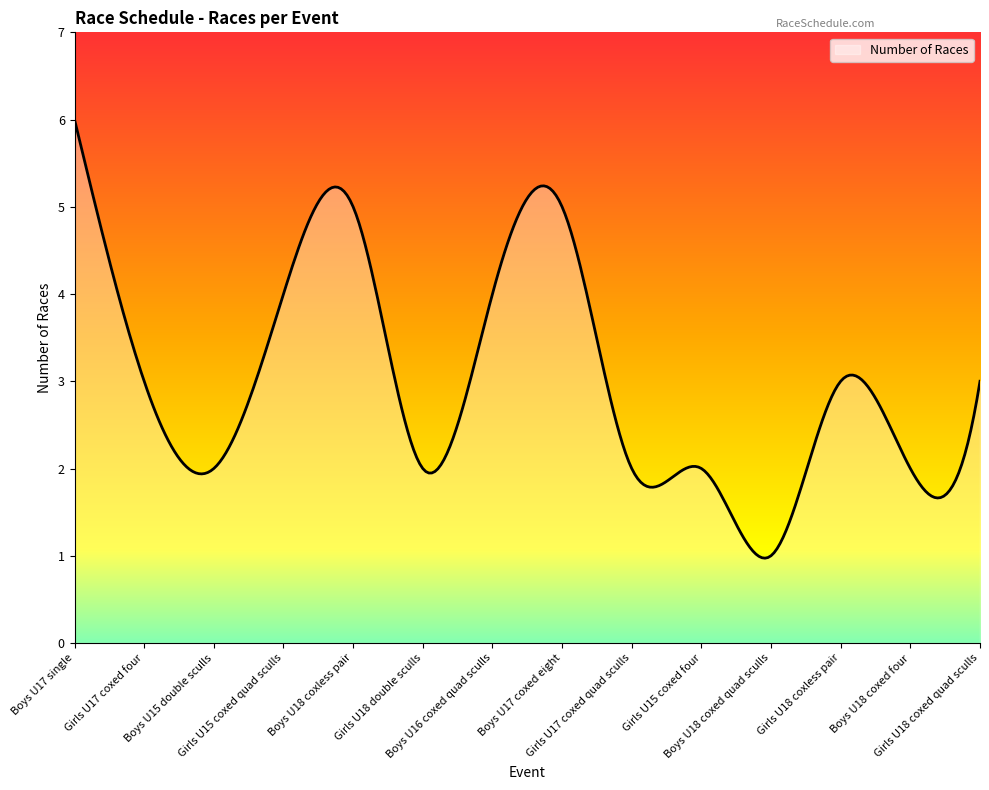

What is the difference between the maximum and minimum values?

5.0